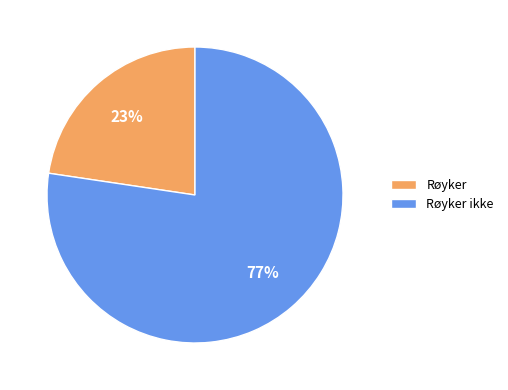

Is it true that Røyker ikke is 87% of the pie?

False